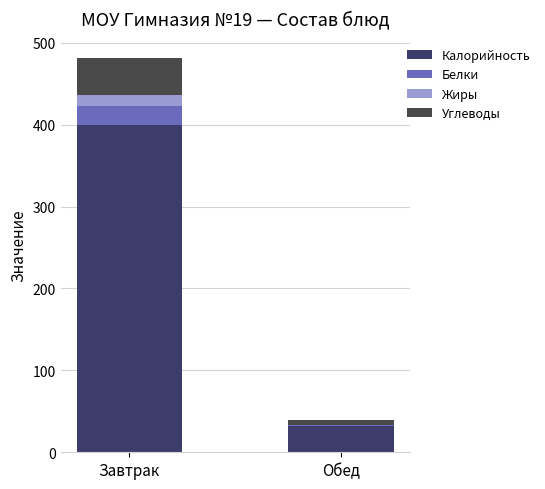

Count the number of data series in this chart.

4